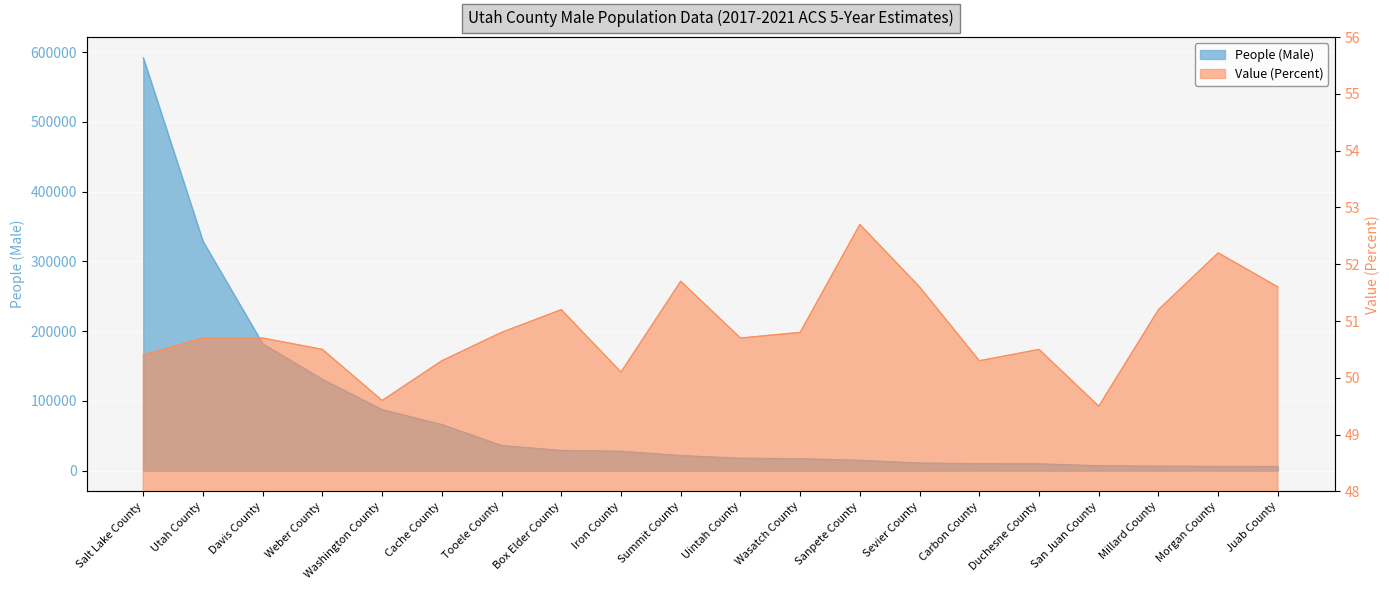

True or false: People (Male) and Value (Percent) cross at least once.

False